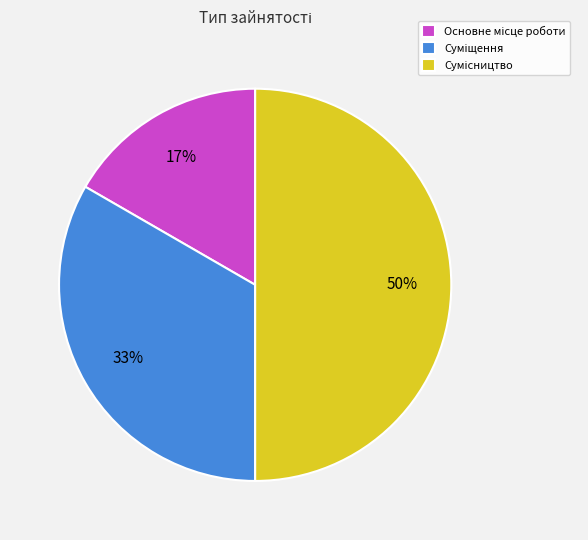

To the nearest percent, what is the difference between the largest and smallest slice percentages?

33%